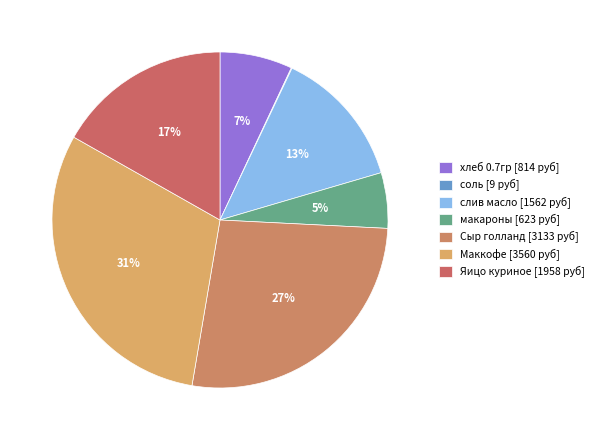

Count the number of slices in the pie.

7